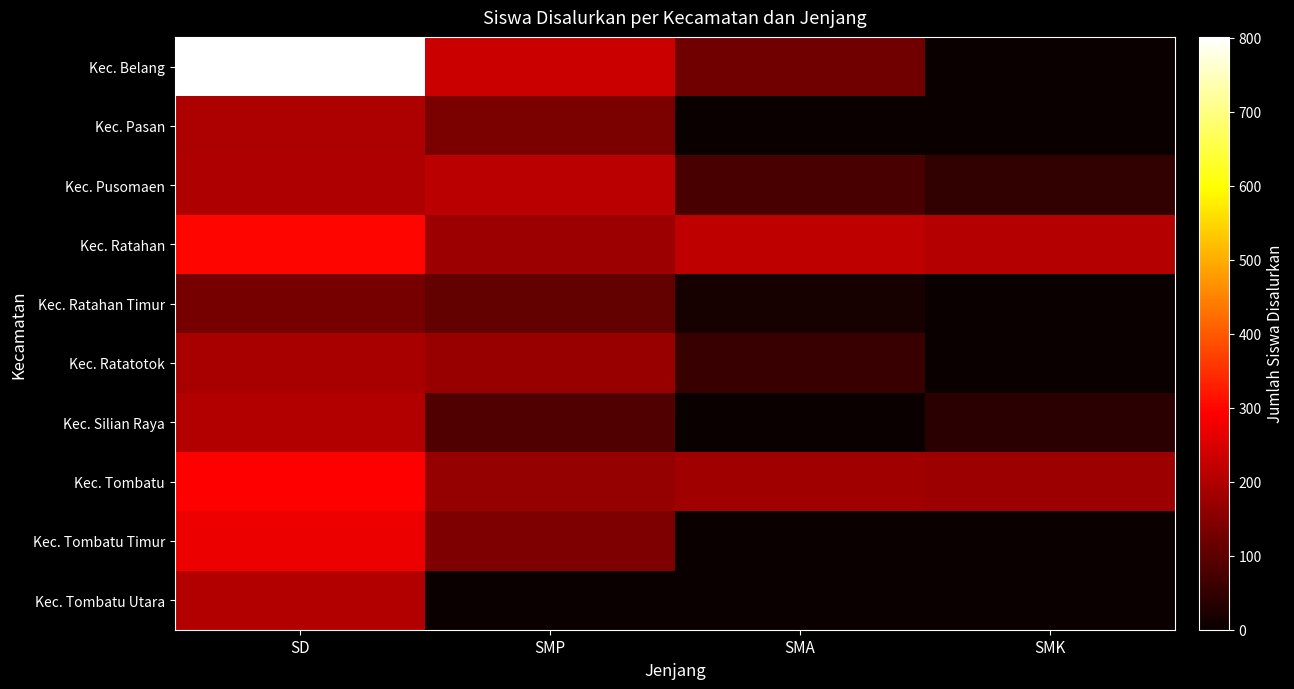

Reading left to right, what are all the values shown in this chart?

Kec. Belang: SD=801	SMP=230	SMA=123	SMK=0
Kec. Pasan: SD=194	SMP=135	SMA=2	SMK=0
Kec. Pusomaen: SD=199	SMP=212	SMA=77	SMK=47
Kec. Ratahan: SD=299	SMP=177	SMA=216	SMK=206
Kec. Ratahan Timur: SD=130	SMP=107	SMA=17	SMK=0
Kec. Ratatotok: SD=188	SMP=171	SMA=58	SMK=0
Kec. Silian Raya: SD=203	SMP=85	SMA=0	SMK=40
Kec. Tombatu: SD=292	SMP=168	SMA=180	SMK=178
Kec. Tombatu Timur: SD=271	SMP=138	SMA=0	SMK=0
Kec. Tombatu Utara: SD=203	SMP=0	SMA=0	SMK=0